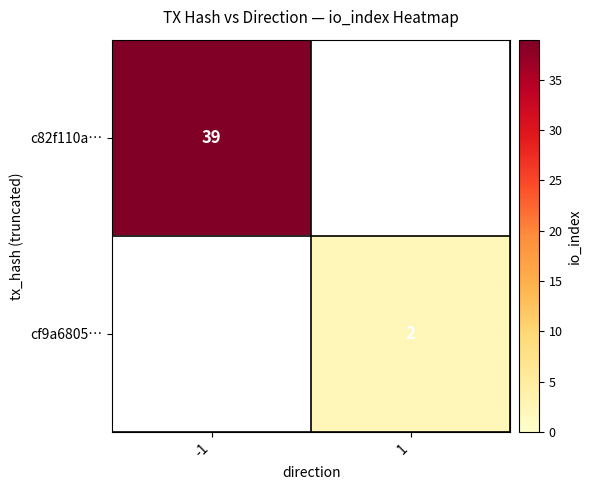

How many distinct data groups are displayed?

2